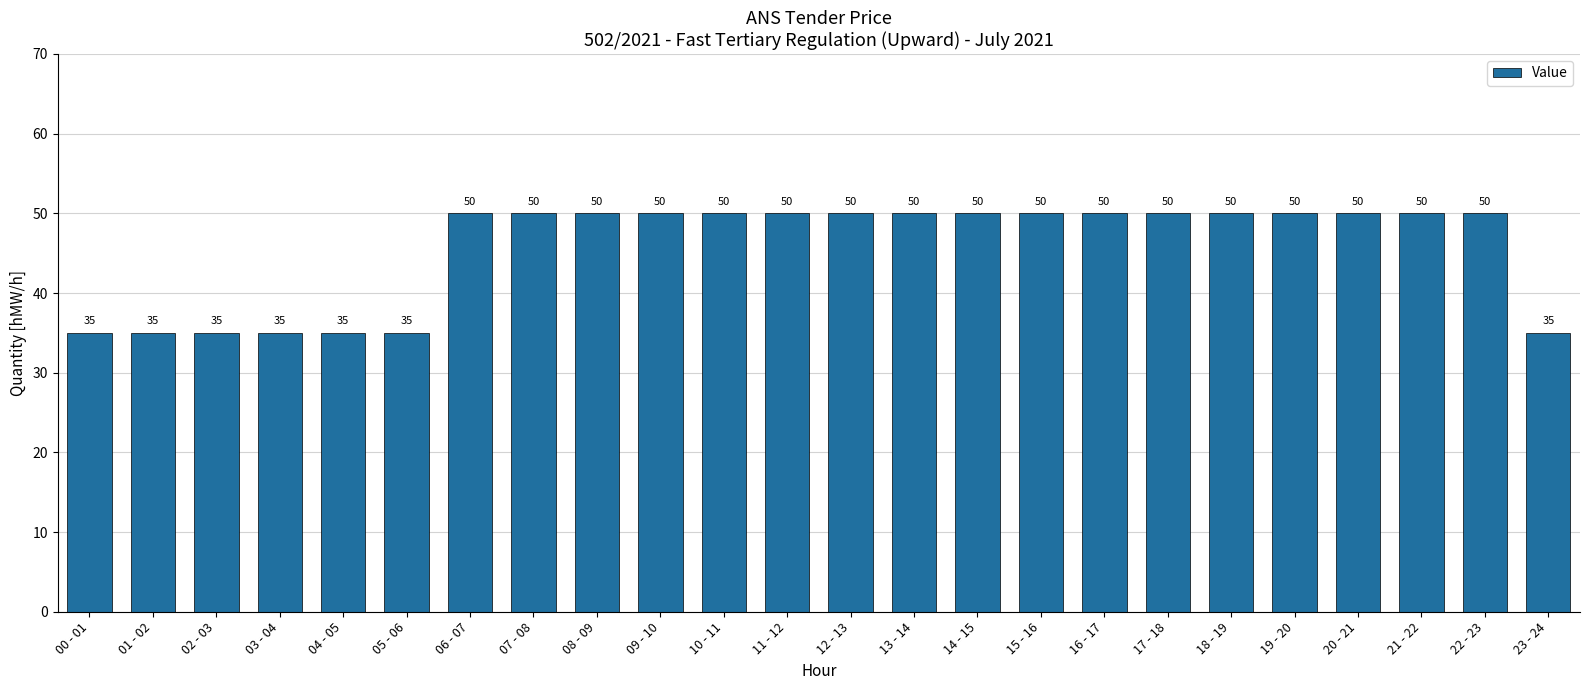

Reading left to right, extract all data points from this chart.

00 - 01=35	01 - 02=35	02 - 03=35	03 - 04=35	04 - 05=35	05 - 06=35	06 - 07=50	07 - 08=50	08 - 09=50	09 - 10=50	10 - 11=50	11 - 12=50	12 - 13=50	13 - 14=50	14 - 15=50	15 - 16=50	16 - 17=50	17 - 18=50	18 - 19=50	19 - 20=50	20 - 21=50	21 - 22=50	22 - 23=50	23 - 24=35